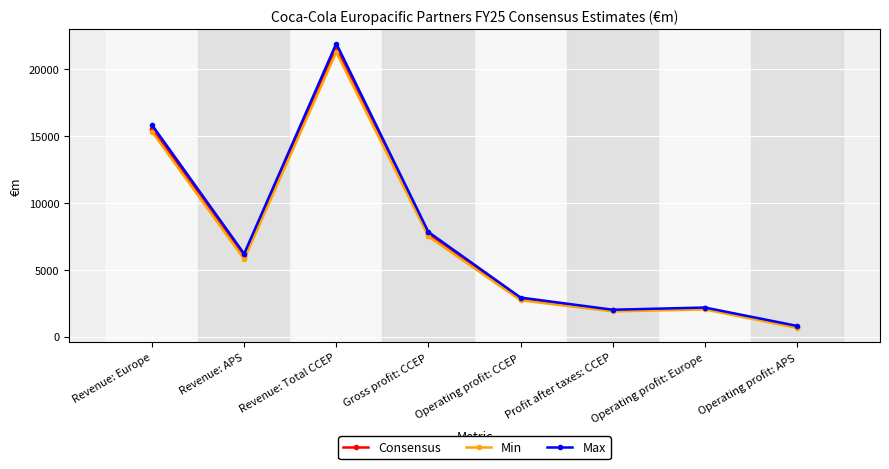

Between Revenue: Total CCEP and Profit after taxes: CCEP, which series saw the biggest shift?

Max